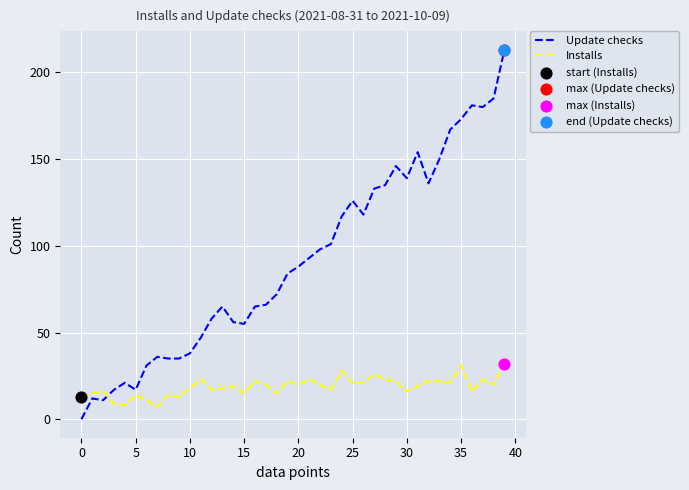

Which series has the largest total across all categories?

Update checks